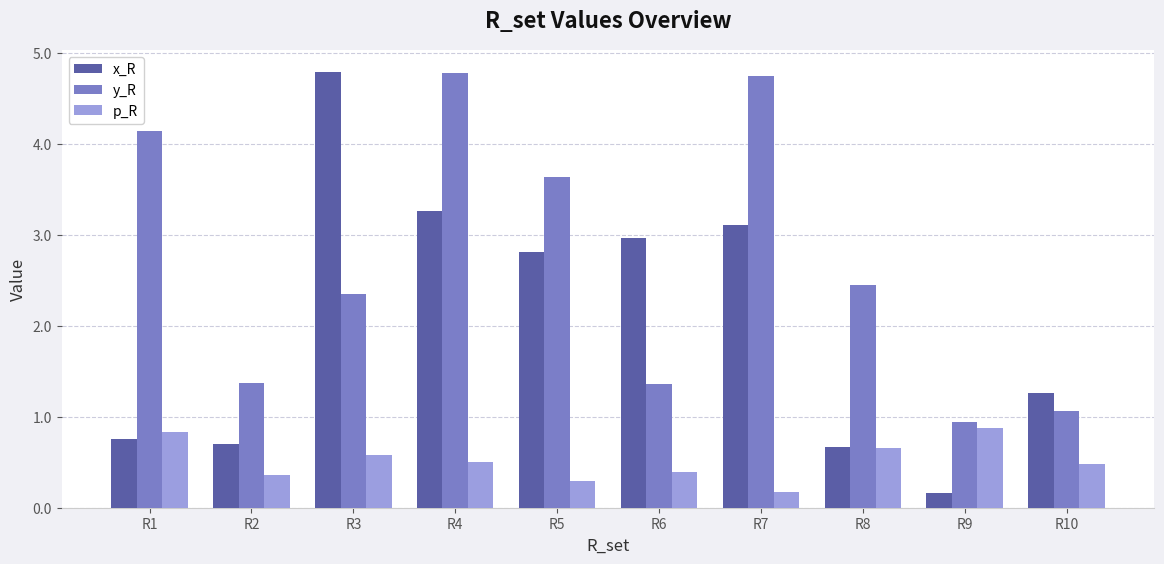

What is the greatest value displayed?

4.8